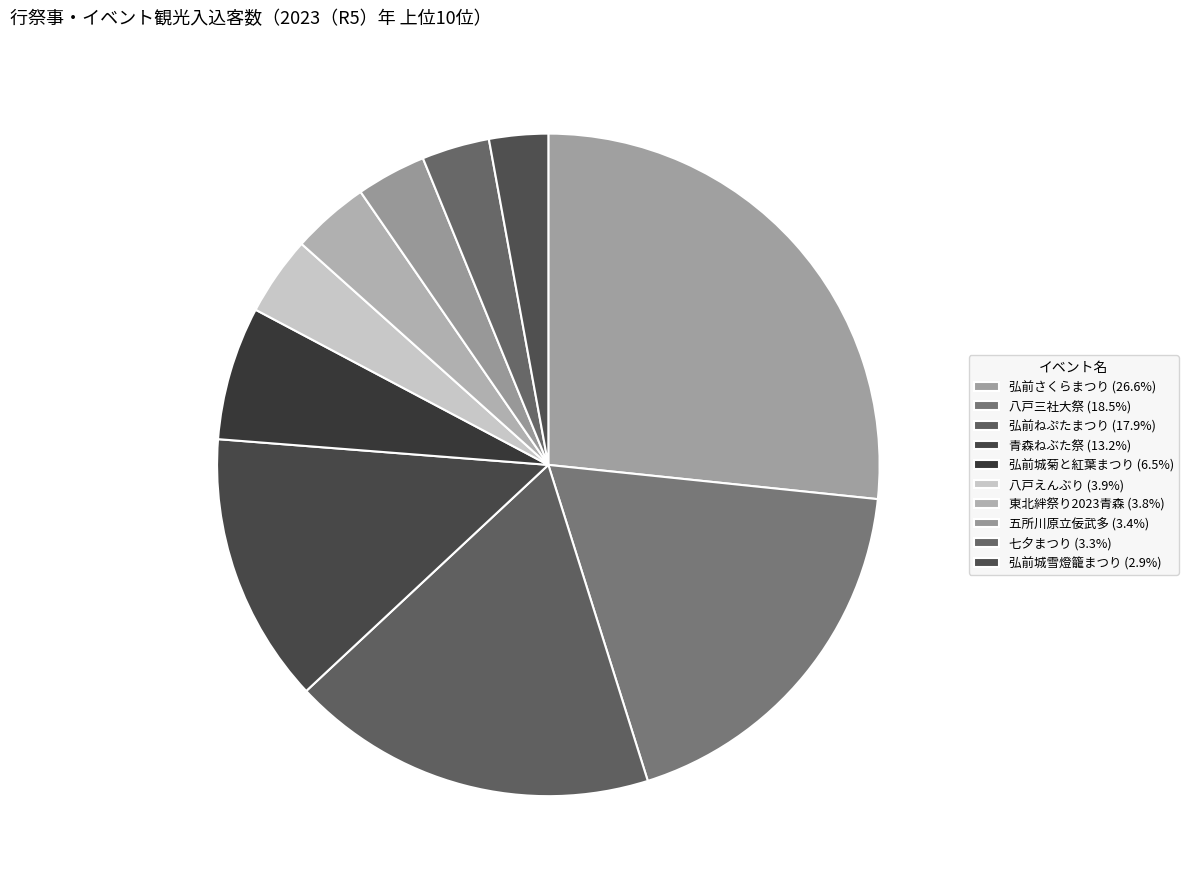

The 弘前城菊と紅葉まつり slice represents 18% of the pie. True or false?

False